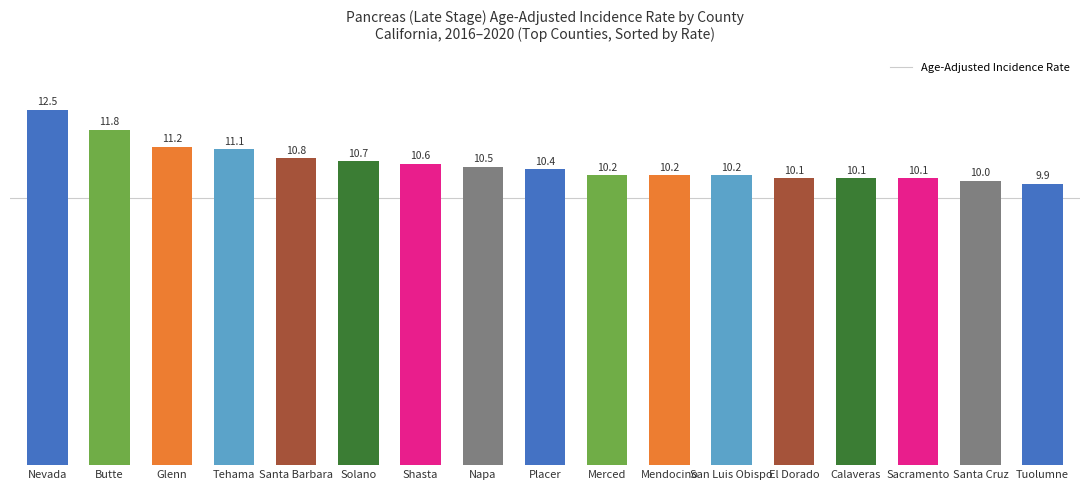

Between Santa Cruz and Shasta, which is larger?

Shasta